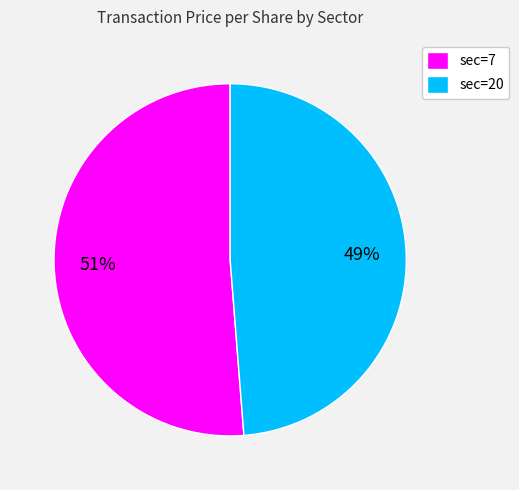

Rank the categories by value from highest to lowest.

sec=7, sec=20